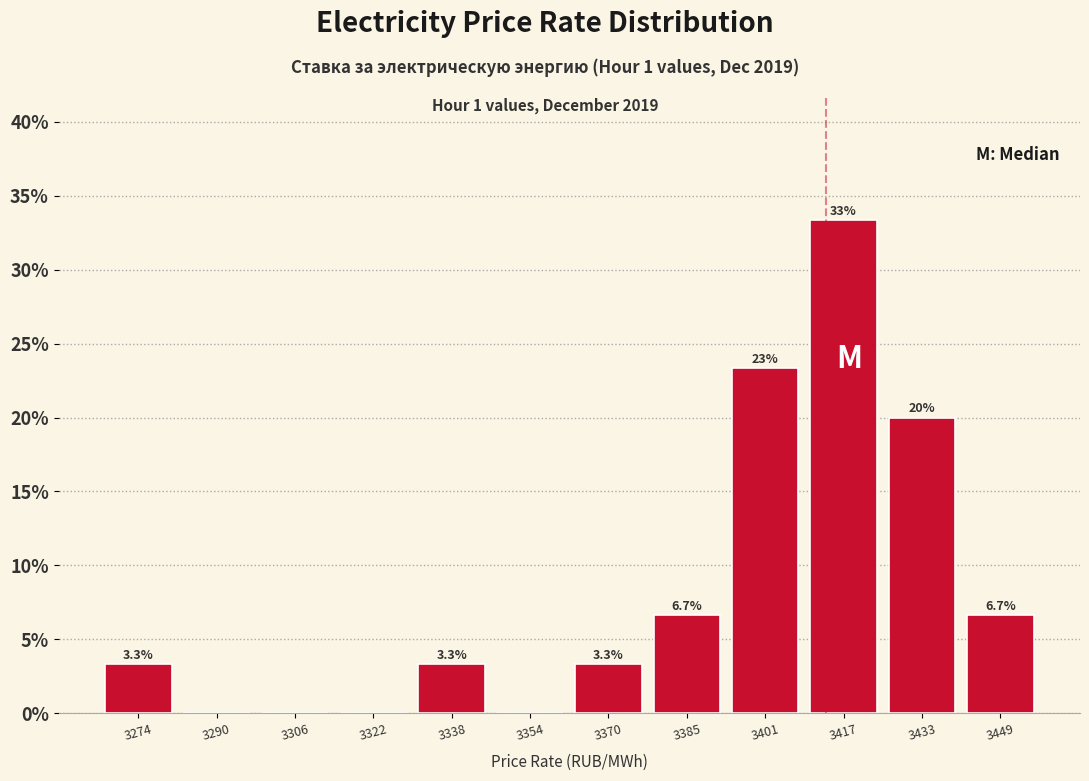

Which range on the x-axis has the tallest bar?

3410 to 3426